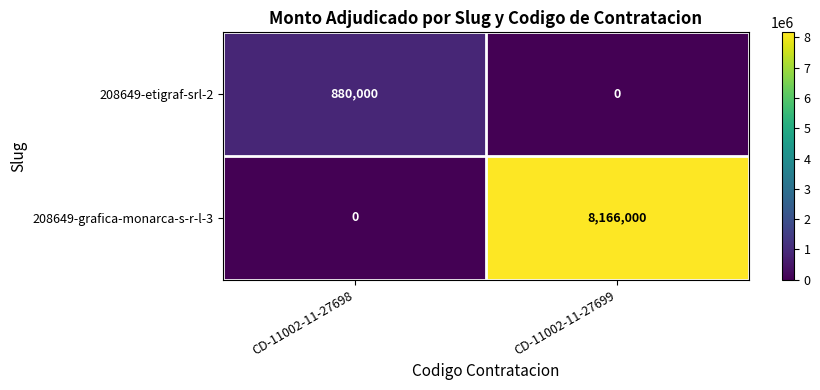

Which series changed the most between CD-11002-11-27698 and CD-11002-11-27699?

208649-grafica-monarca-s-r-l-3